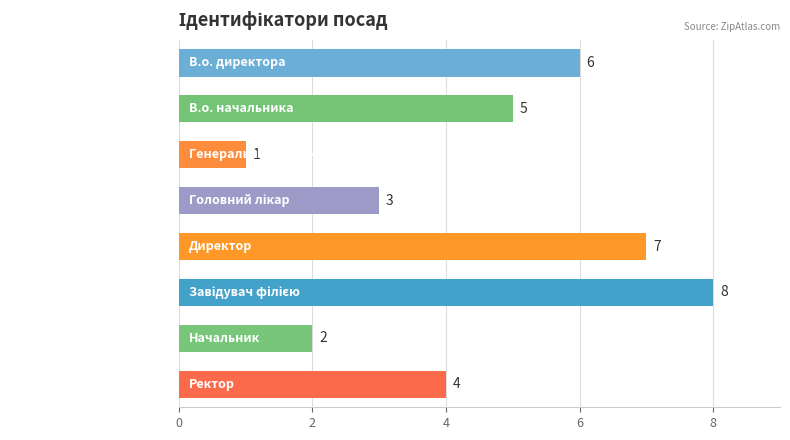

What is the label of the 8th bar from the bottom?

В.о. директора